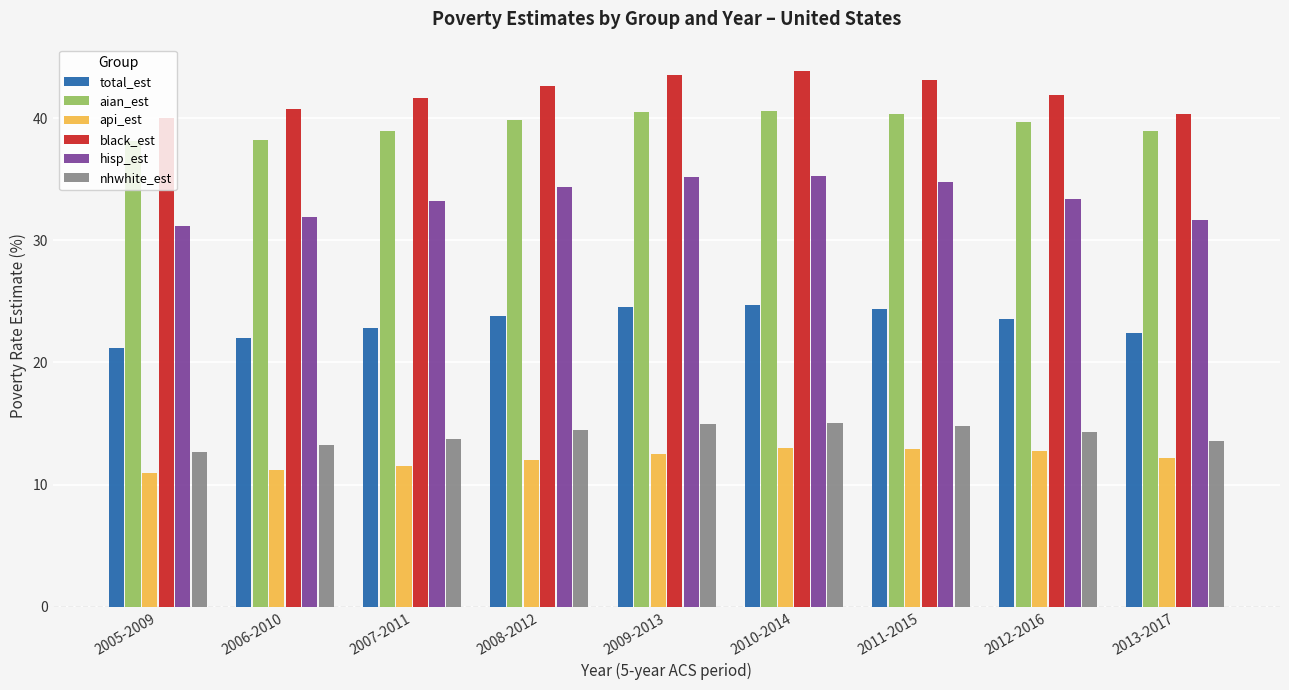

What is the sum of all total_est values?

209.4